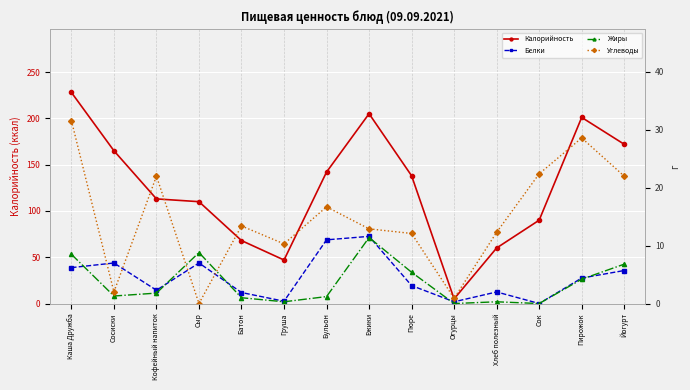

True or false: Калорийность and Жиры intersect in this chart.

False